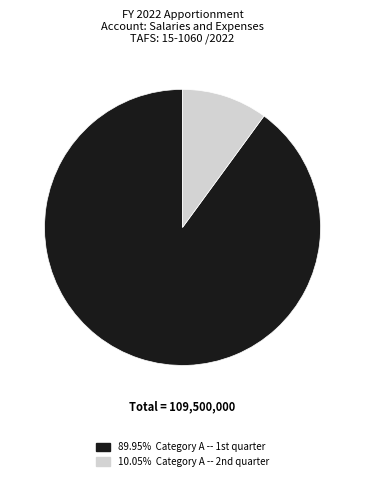

Does any single category account for the majority?

Yes